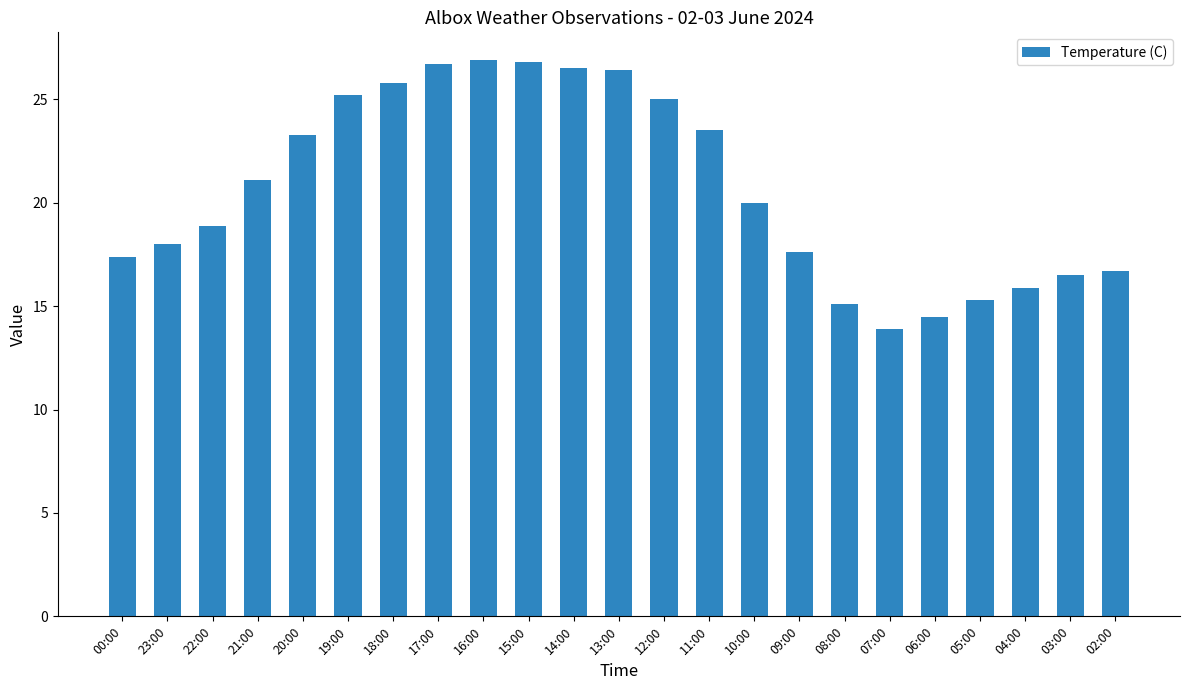

What is the difference between the second highest and minimum values?

12.9